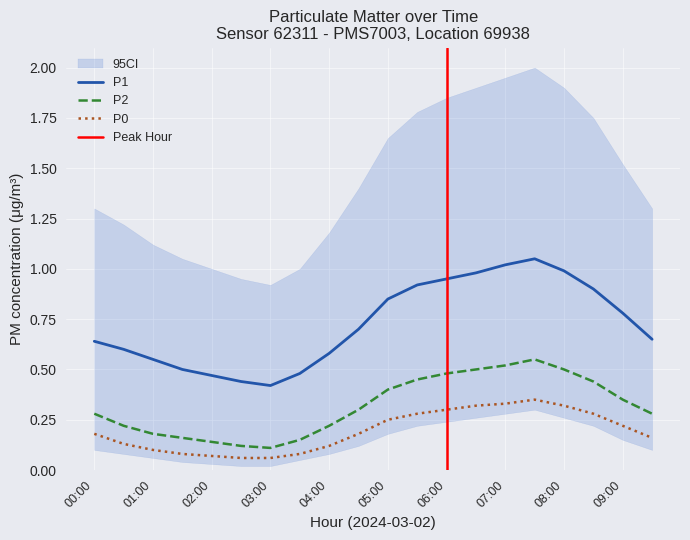

How many lines are shown in the chart?

3